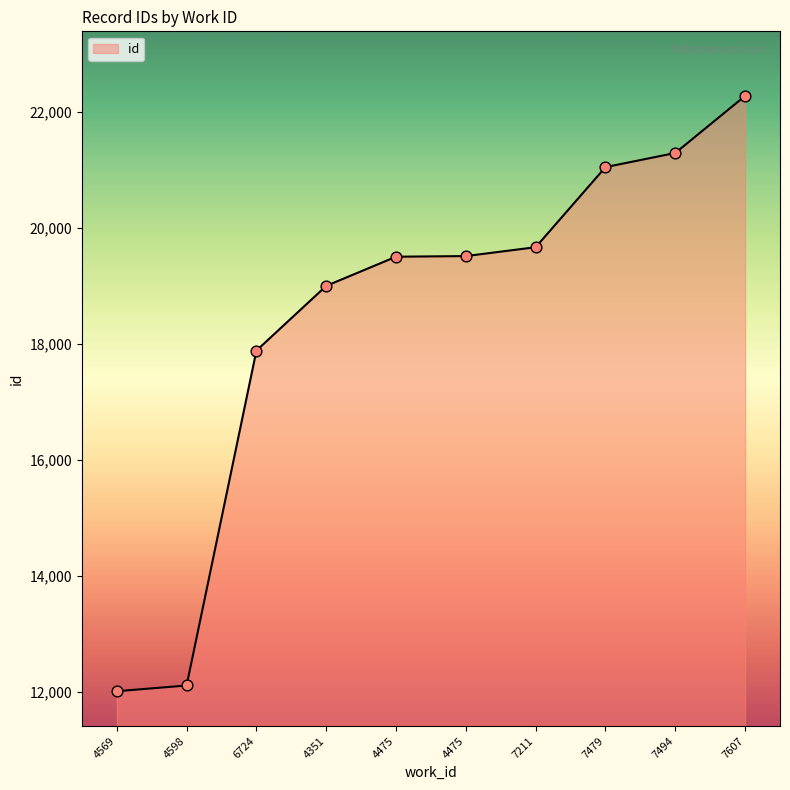

Is this an area chart (filled region under the line)?

Yes